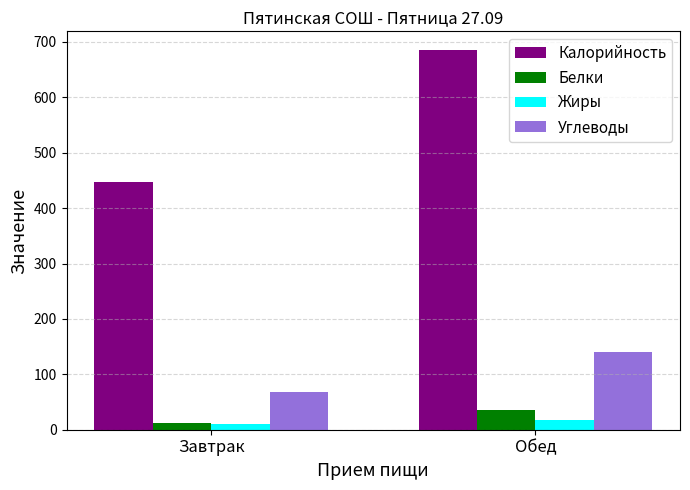

Which series has the largest range (max minus min)?

Калорийность